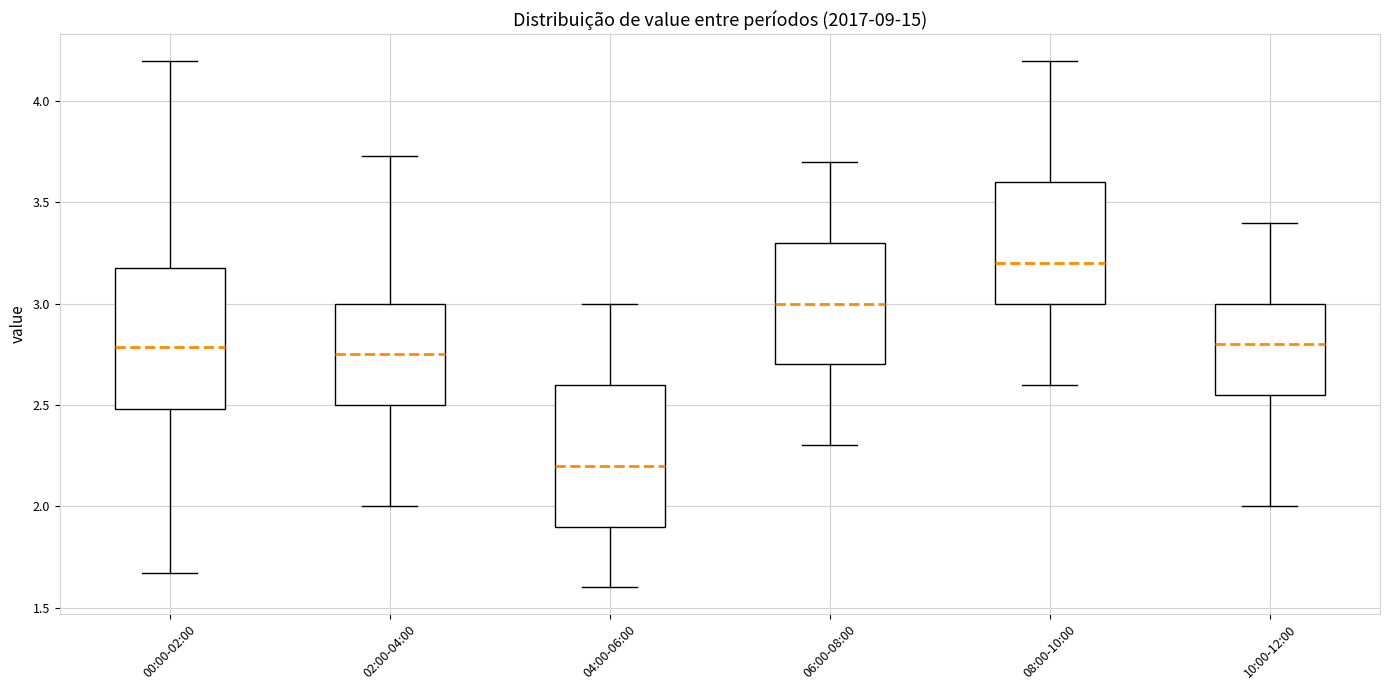

Reading left to right, read every box against the y-axis: the position of its median line, the range the box covers, and the ends of its whiskers. The values are not printed on the chart, so give them approximately, as read against the axis.

00:00-02:00: median 2.80, box 2.50 to 3.20, whiskers 1.65 to 4.20
02:00-04:00: median 2.75, box 2.50 to 3.00, whiskers 2.00 to 3.75
04:00-06:00: median 2.20, box 1.90 to 2.60, whiskers 1.60 to 3.00
06:00-08:00: median 3.00, box 2.70 to 3.30, whiskers 2.30 to 3.70
08:00-10:00: median 3.20, box 3.00 to 3.60, whiskers 2.60 to 4.20
10:00-12:00: median 2.80, box 2.55 to 3.00, whiskers 2.00 to 3.40